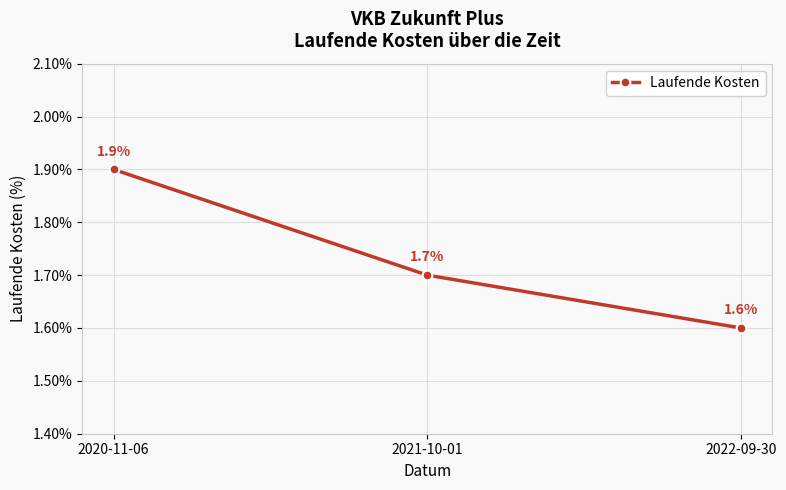

What is the approximate value at 2020-11-06?

1.9